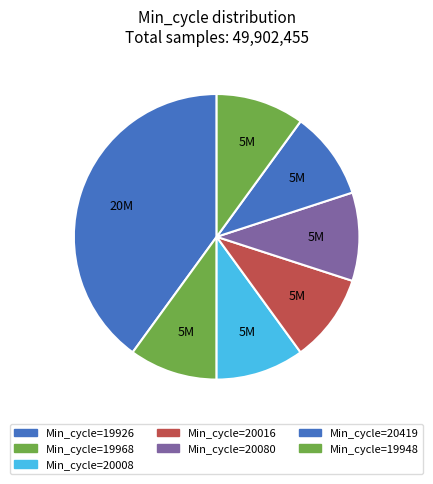

Count the number of slices in the pie.

7